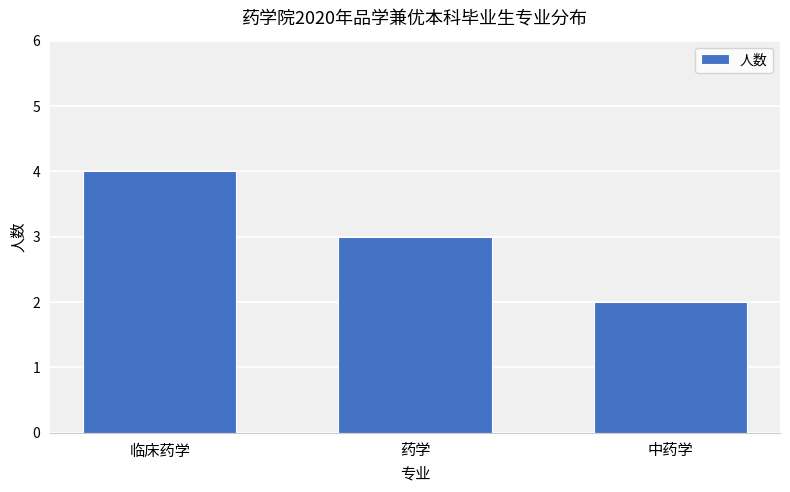

What is the smallest value displayed?

2